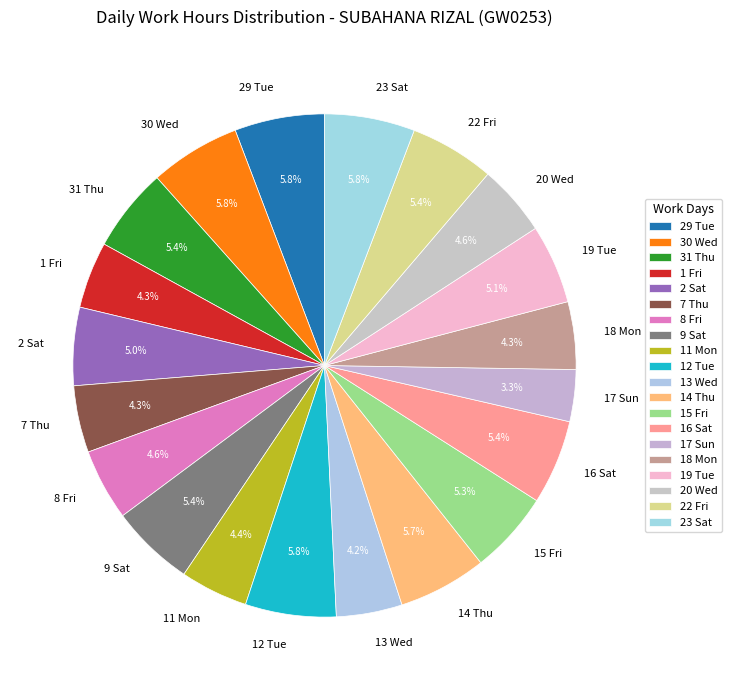

What percentage is NOT represented by 23 Sat?

94.2%